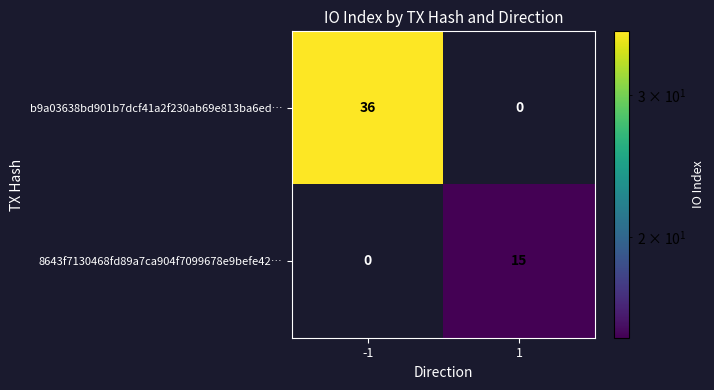

Which series changed the most between -1 and 1?

b9a03638bd901b7dcf41a2f230ab69e813ba6ed…